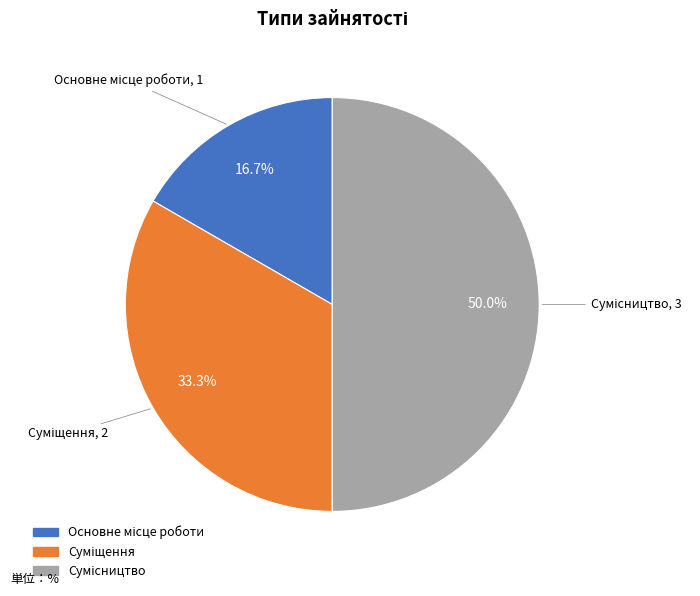

How many segments does this pie chart have?

3